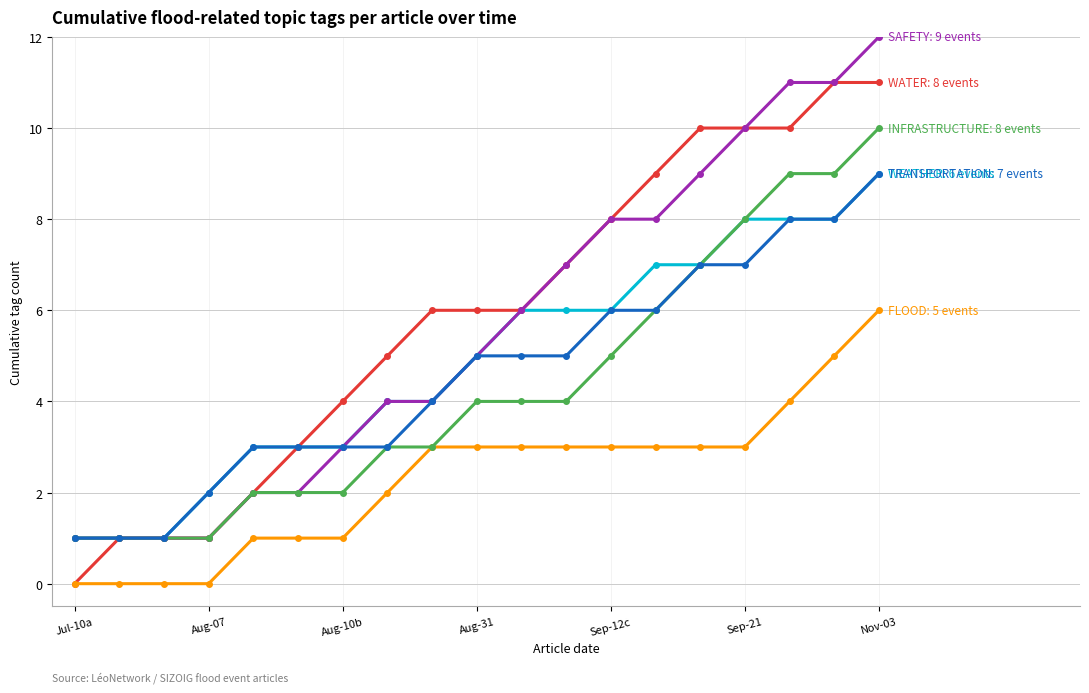

What is the maximum value shown in the chart?

12